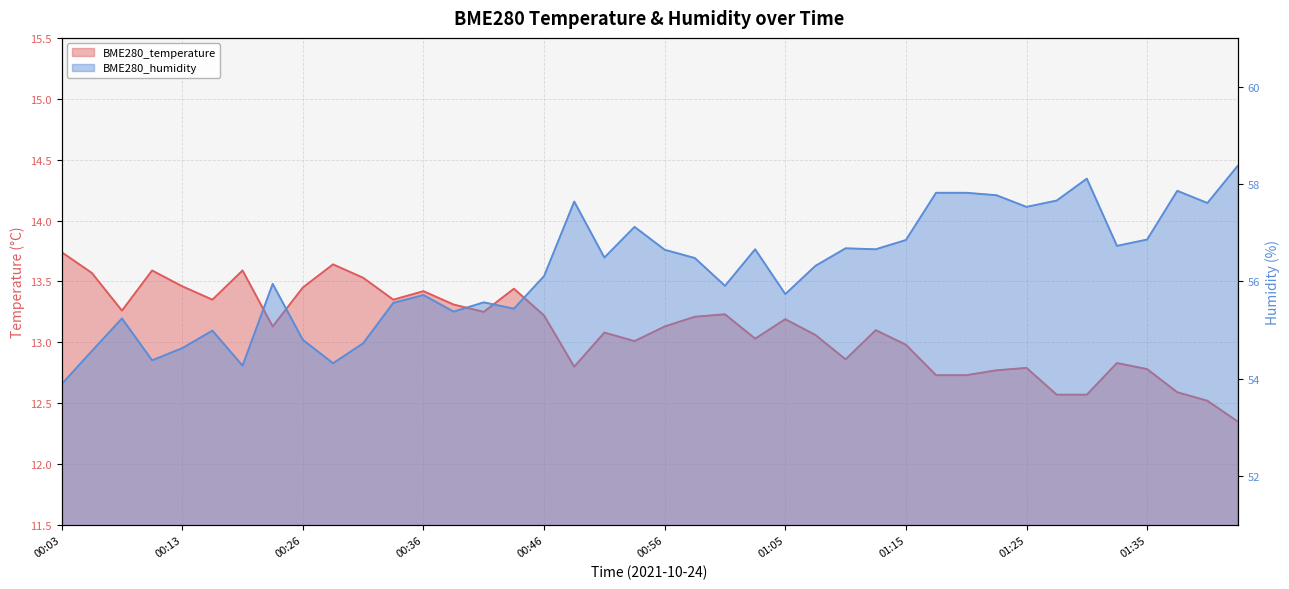

What is the difference between the BME280_humidity values at 01:15 and 01:30?

1.3